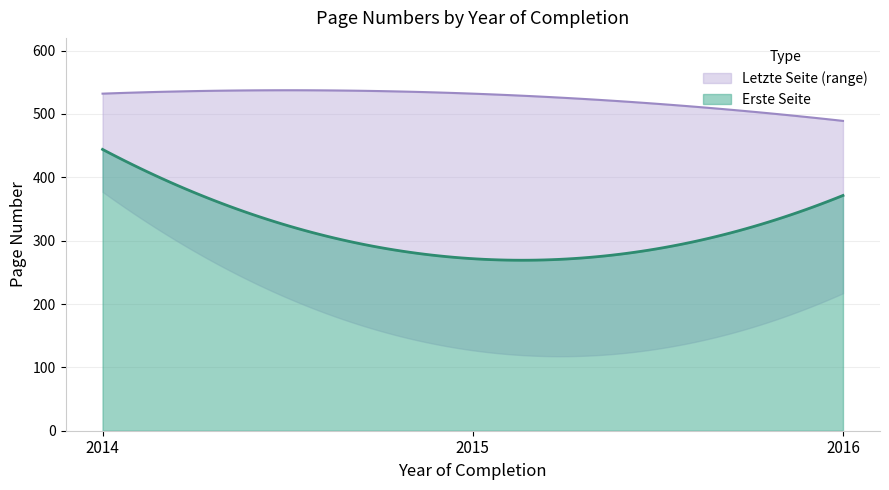

At which category is the sum across all series the highest?

2014